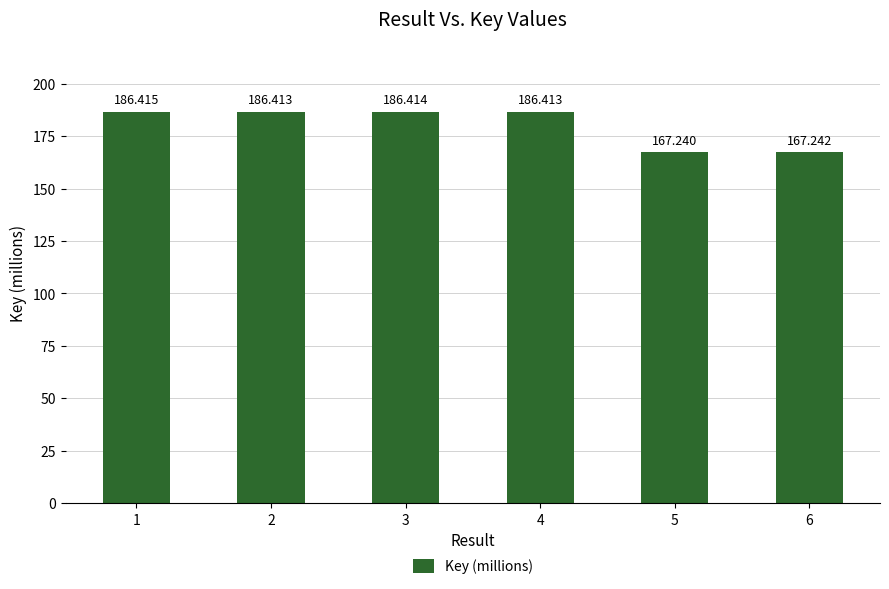

What is the change in value from 3 to 6?

-19.2